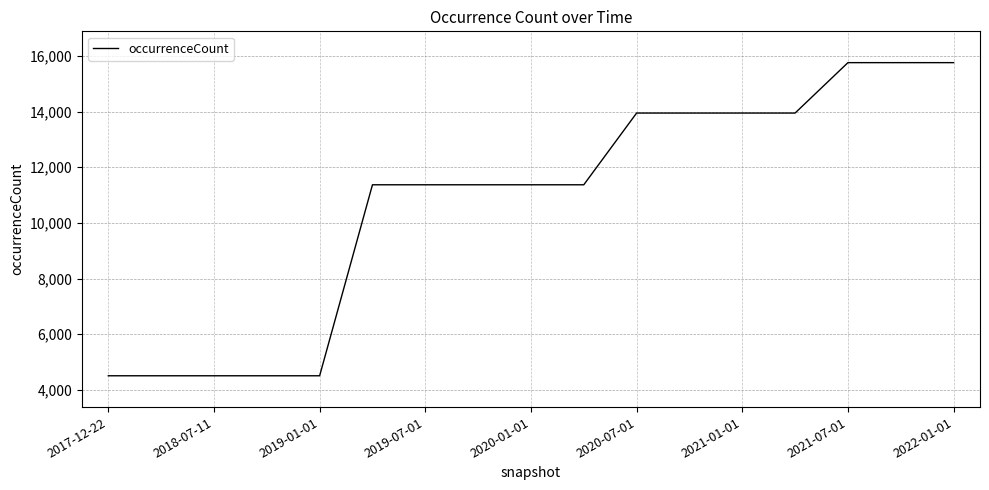

Count the values in the range 4509 to 13948.

14